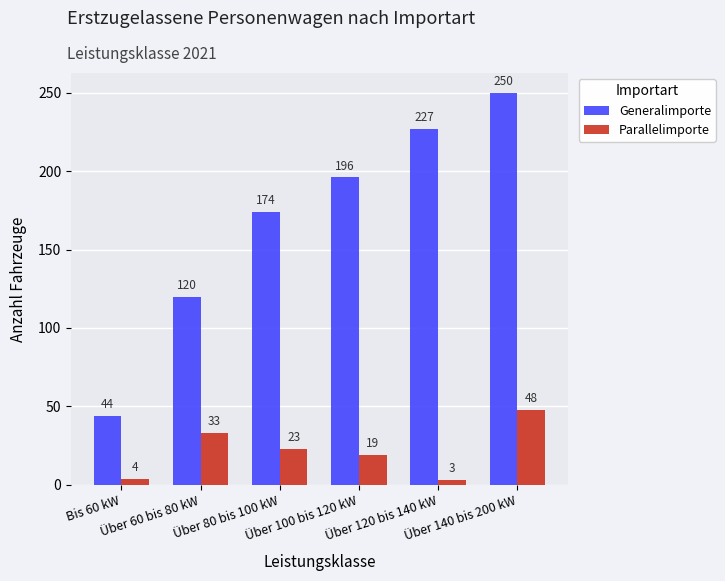

Is the value of Generalimporte at Über 80 bis 100 kW greater than the value of Parallelimporte at Über 100 bis 120 kW?

Yes